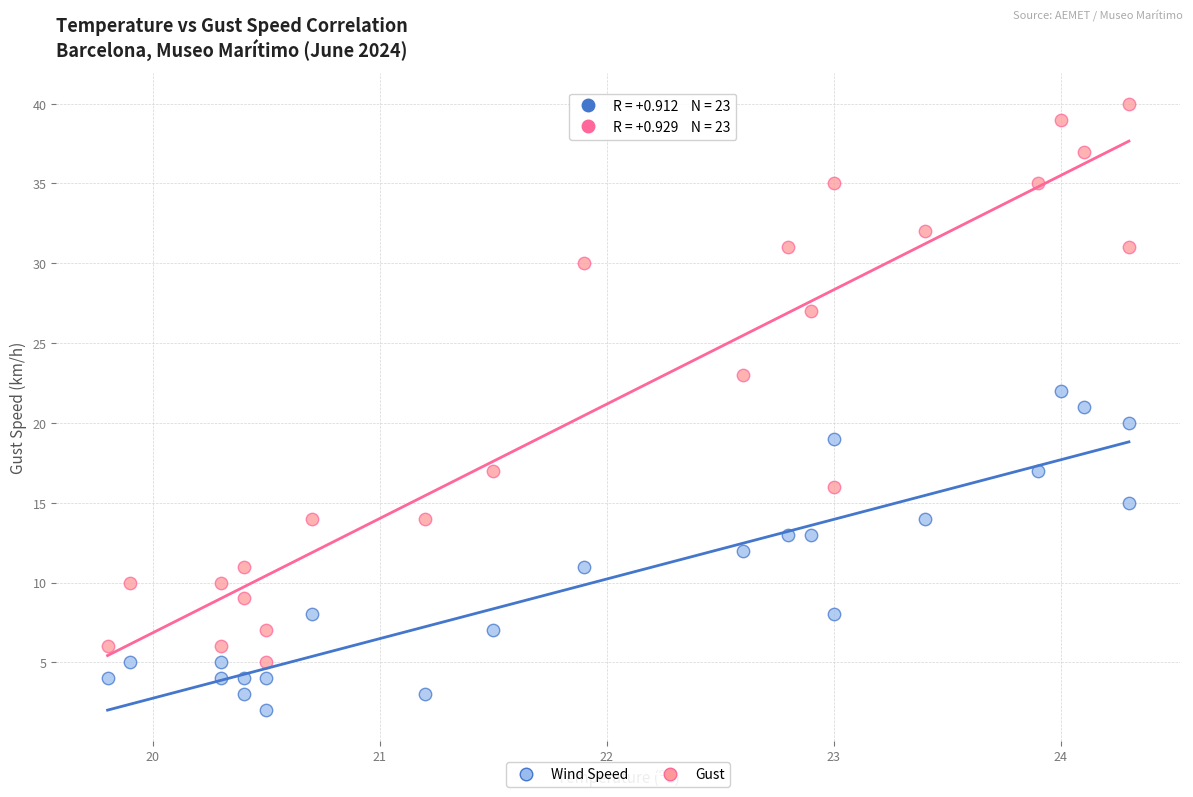

How many points are shown in the scatter plot?

46